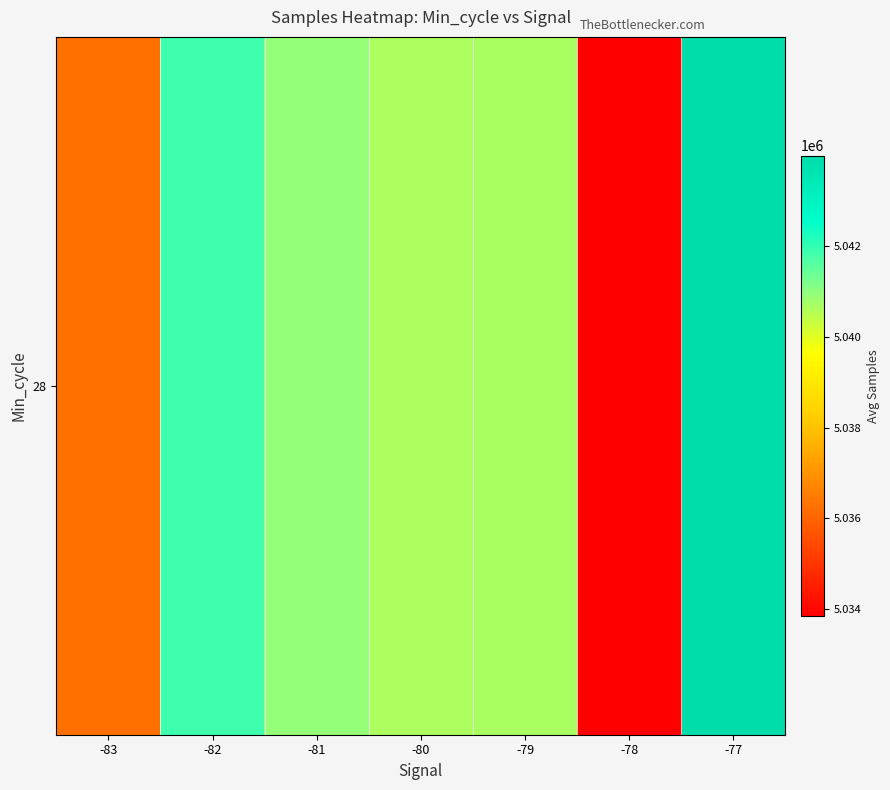

At which category does the chart reach its peak across all series?

-77